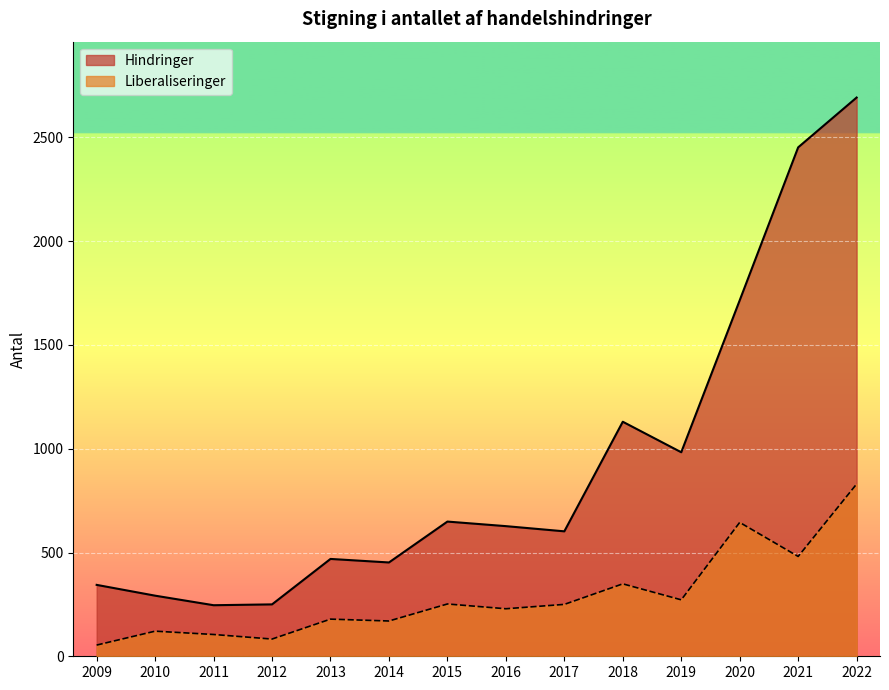

Which category has the lowest value in the Hindringer series?

2011